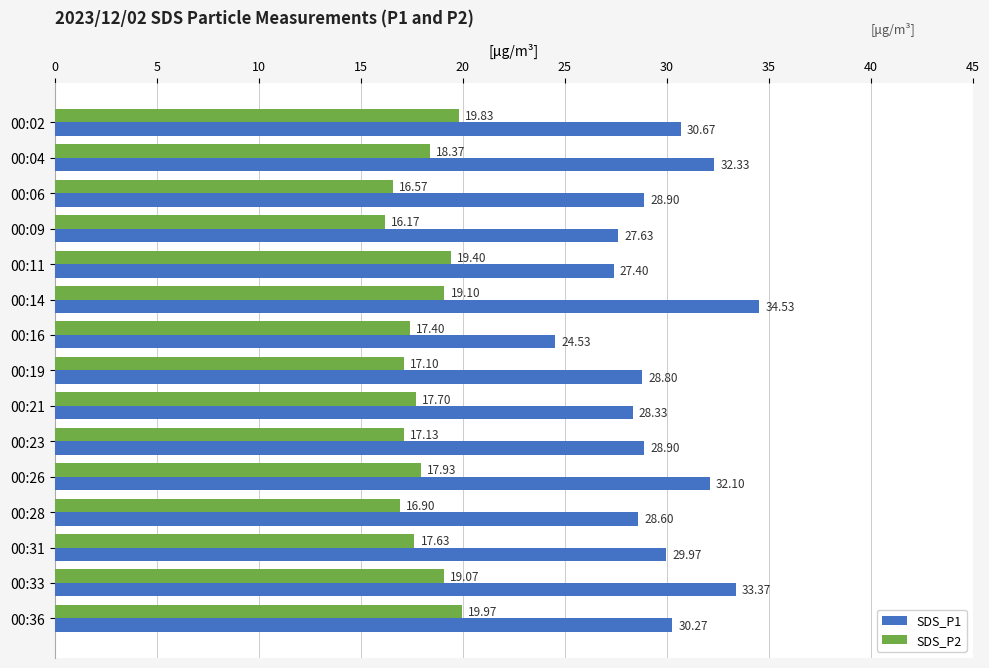

At which category is the sum across all series the highest?

00:14